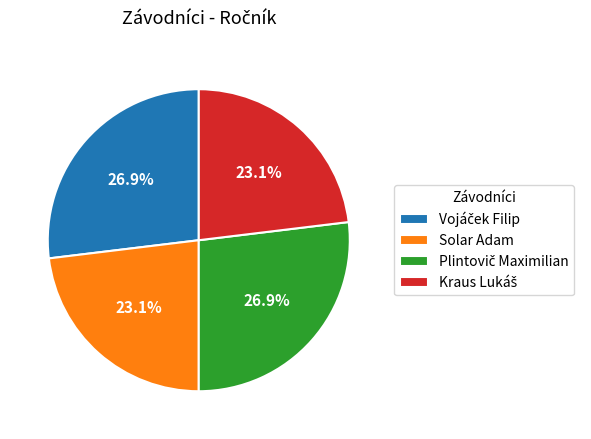

What portion of the pie excludes Solar Adam?

76.9%